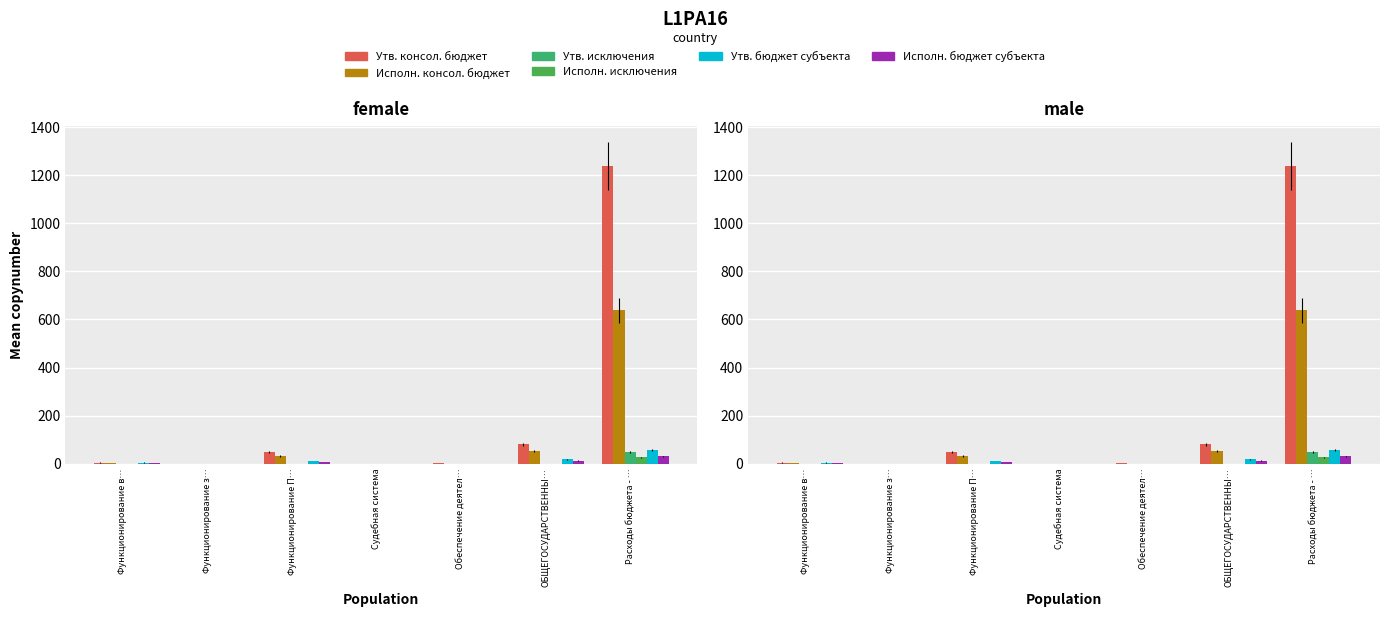

Which category has the highest value across all series?

Расходы бюджета - …